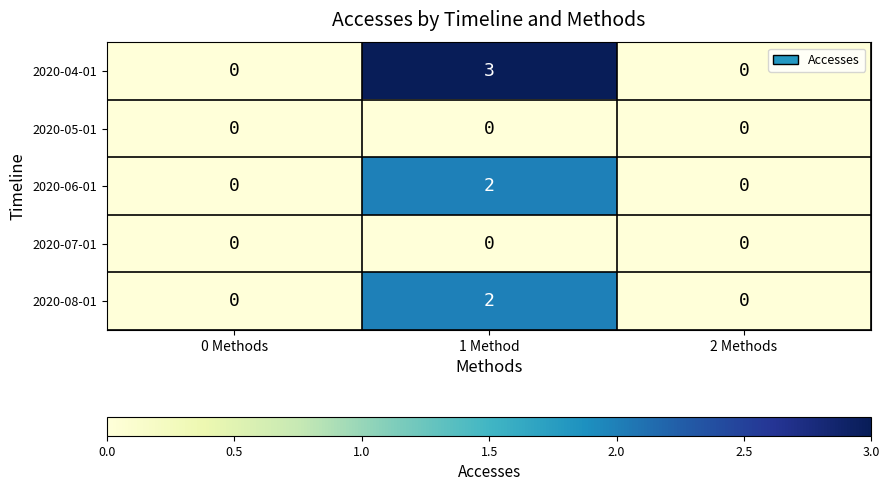

Reading left to right, transcribe all the data shown in this chart.

2020-04-01: 0 Methods=0	1 Method=3	2 Methods=0
2020-05-01: 0 Methods=0	1 Method=0	2 Methods=0
2020-06-01: 0 Methods=0	1 Method=2	2 Methods=0
2020-07-01: 0 Methods=0	1 Method=0	2 Methods=0
2020-08-01: 0 Methods=0	1 Method=2	2 Methods=0